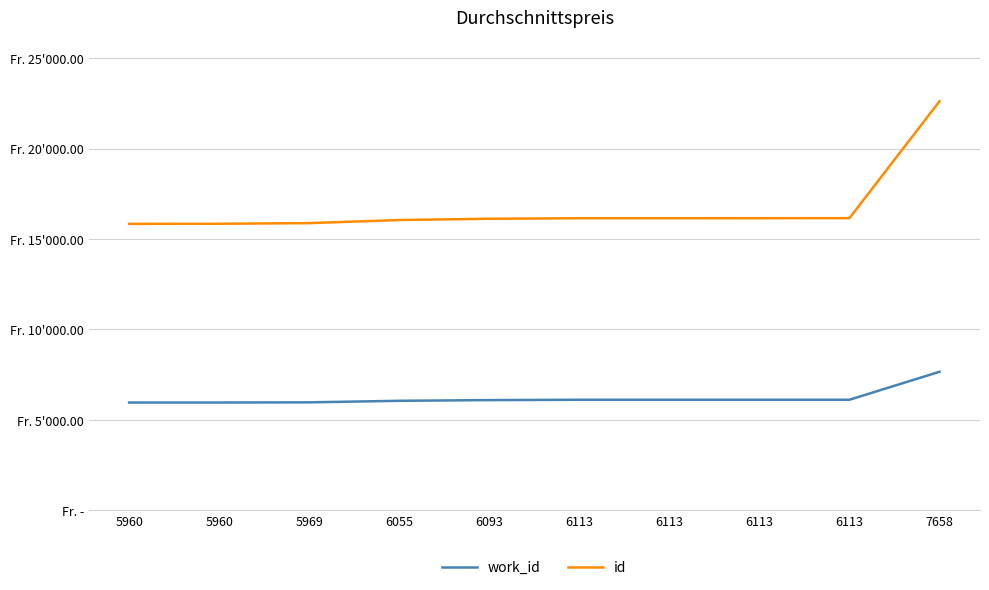

The work_id series shows 10003 at 5960. True or false?

False